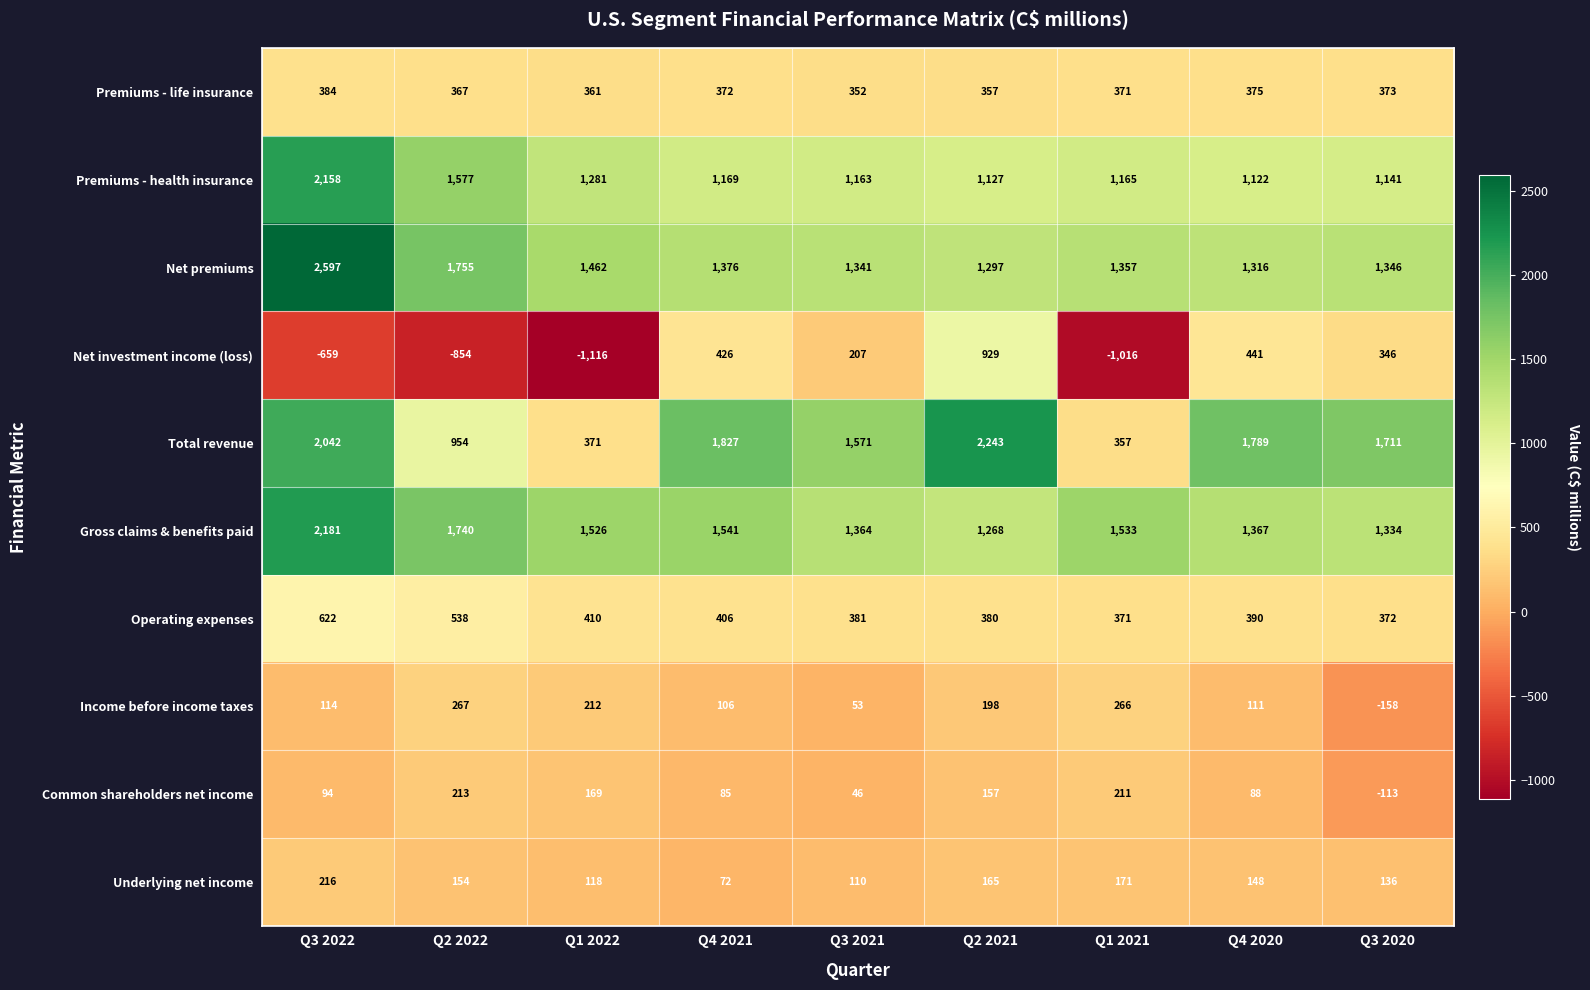

What is the highest value of the Total revenue series?

2243